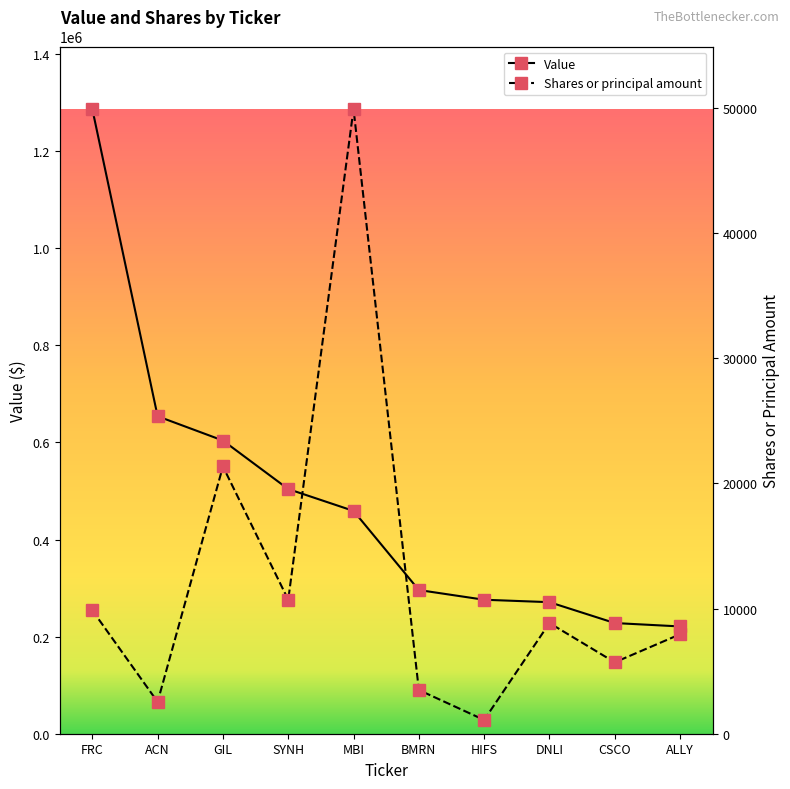

True or false: Shares or principal amount and Value cross at least once.

False